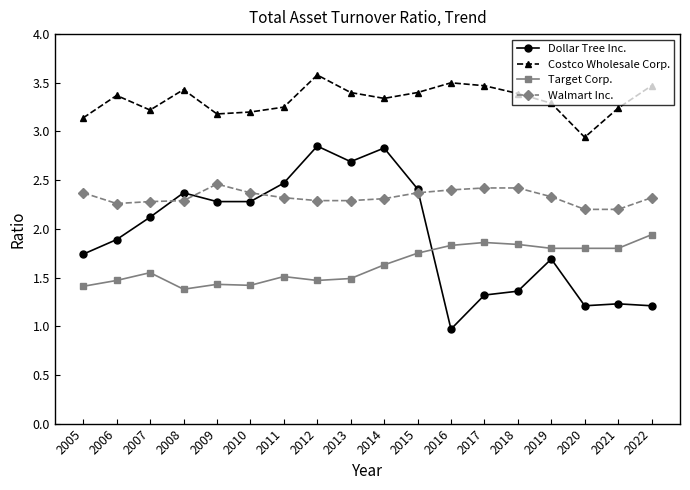

At how many categories does at least one series exceed 3?

17